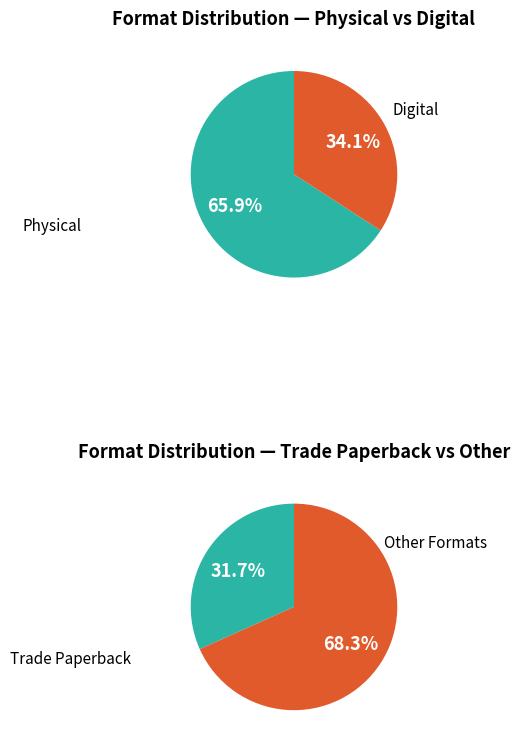

To the nearest percent, what portion does Audio Download represent?

2%